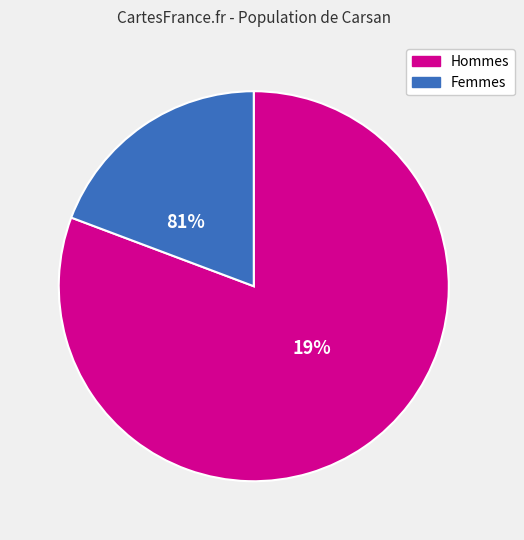

Is it true that G10 is 1% of the pie?

False